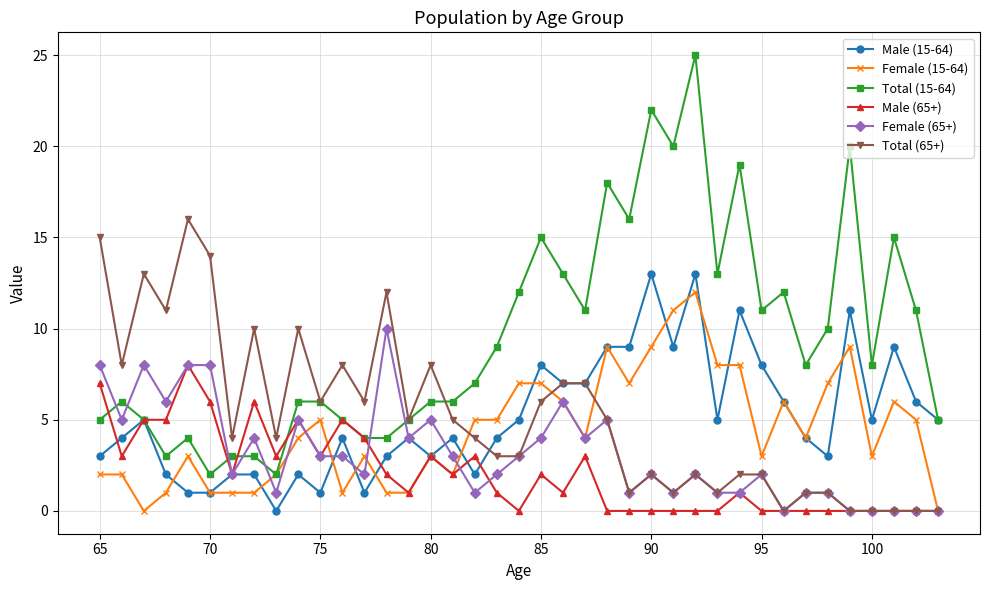

How many data points does each series have?

39